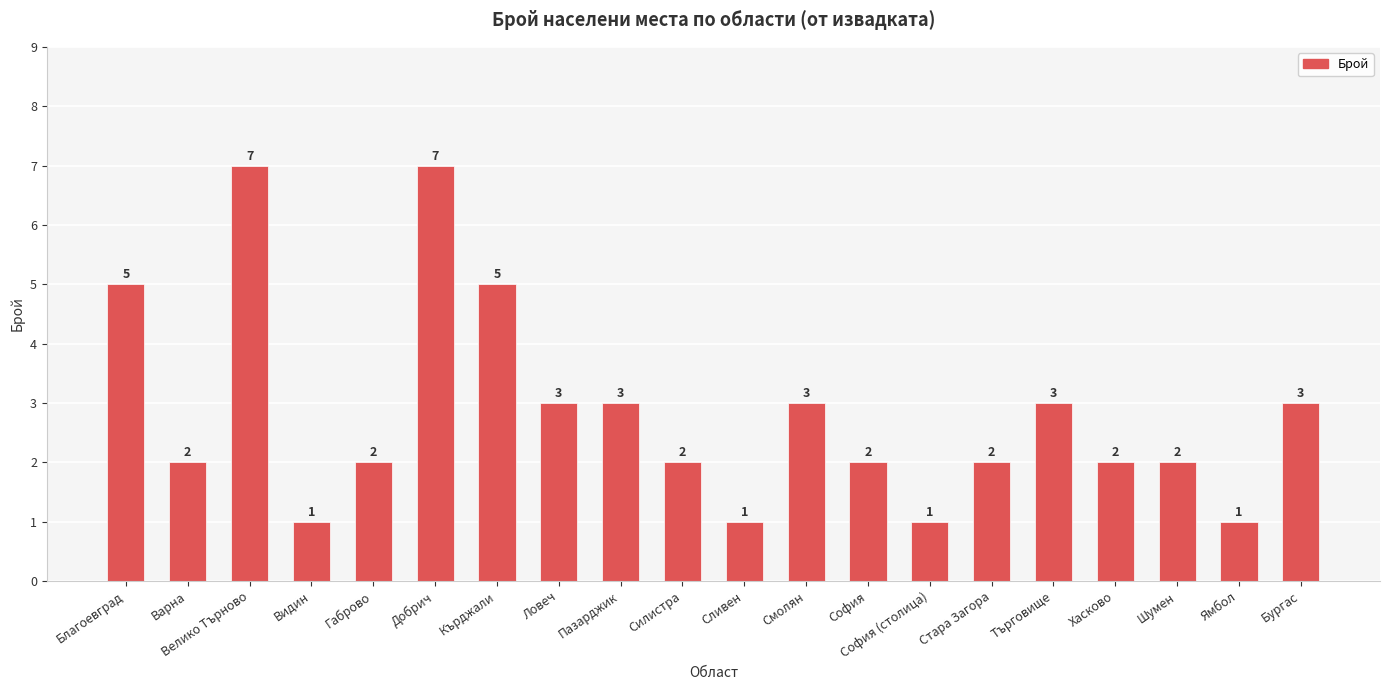

What is the maximum value shown in the chart?

7